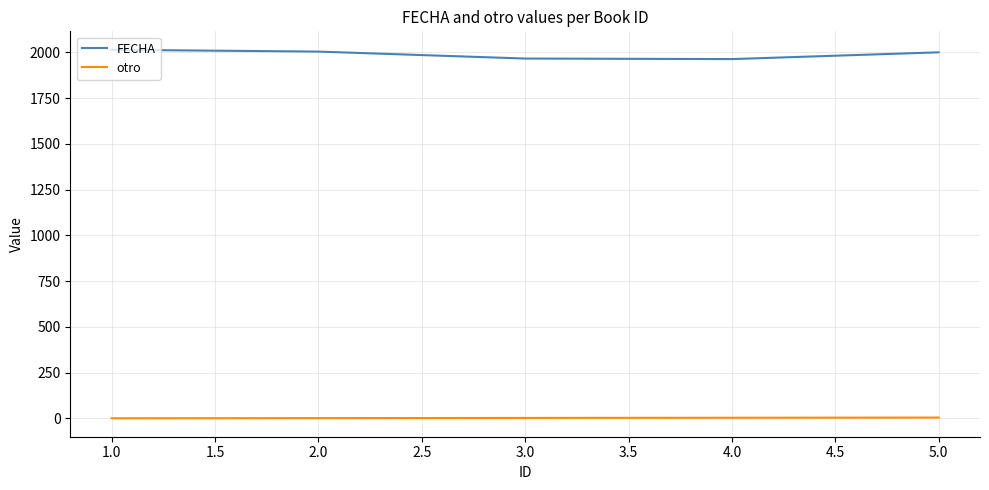

The value of FECHA at 5.0 is 2000. True or false?

True